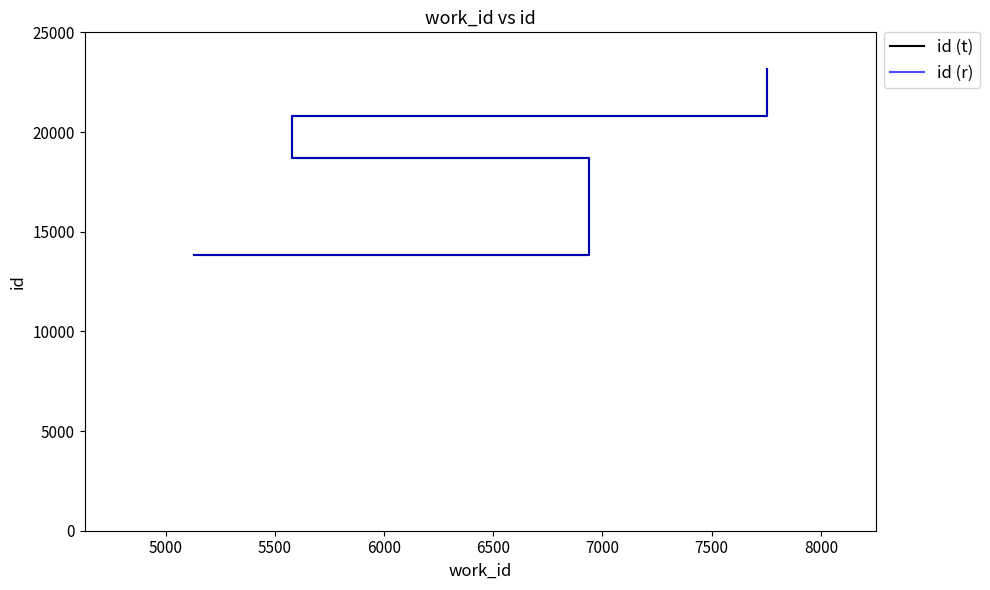

True or false: id (r) and id (t) intersect in this chart.

False